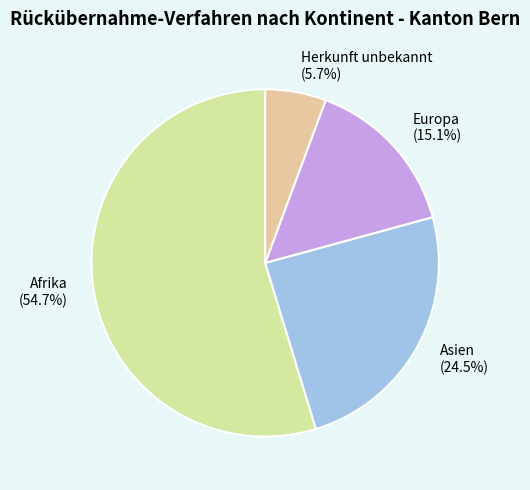

What is the smallest slice in the pie chart?

Herkunft unbekannt